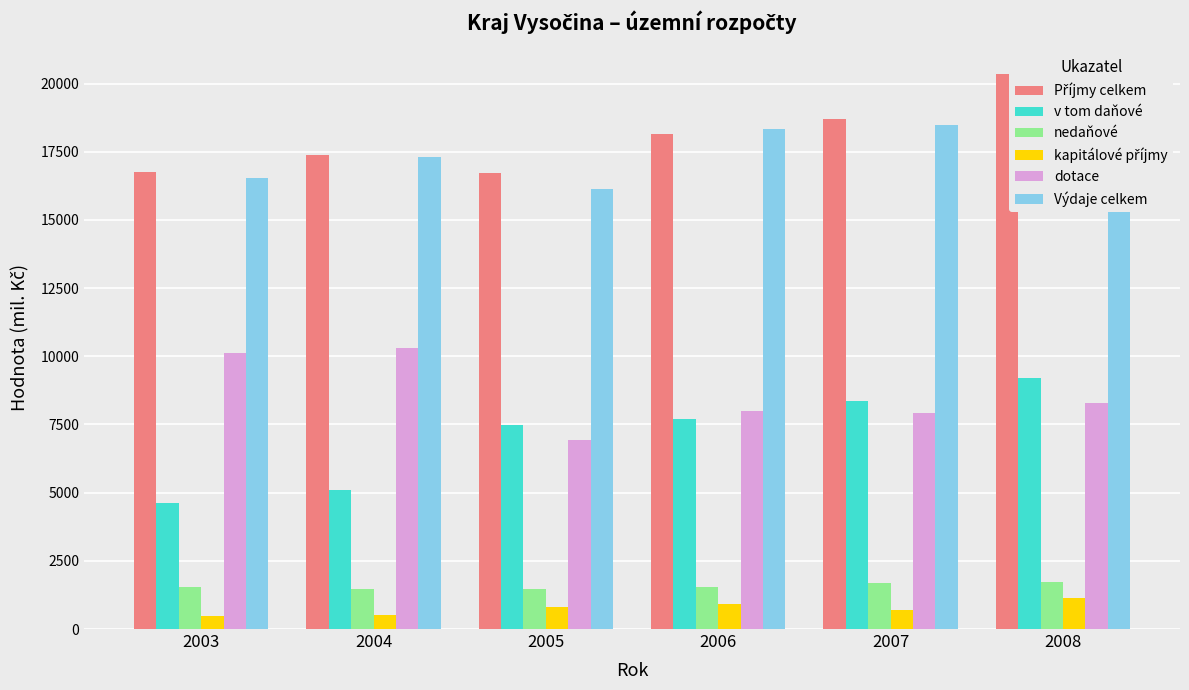

Reading left to right, extract all data points from this chart.

Příjmy celkem: 16755.6	17389.8	16714.8	18154.2	18694.9	20350.9
v tom daňové: 4614.9	5086.7	7491.7	7712.6	8356.3	9187.4
nedaňové: 1553.3	1483.9	1475.6	1533.3	1703.9	1726.7
kapitálové příjmy: 473.5	526.5	820.8	920.8	711.1	1148.2
dotace: 10113.8	10292.7	6926.7	7987.5	7923.6	8288.6
Výdaje celkem: 16534.6	17316.2	16120.6	18322.6	18490.9	18988.4